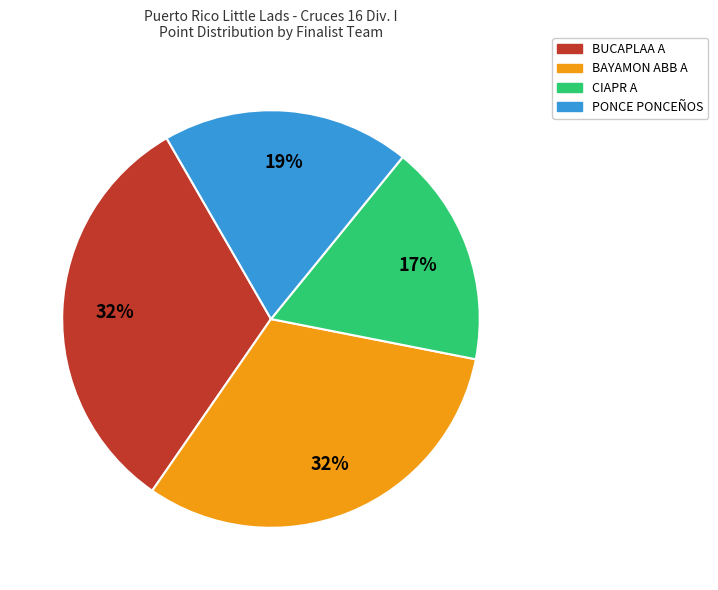

Is there any slice that represents more than half of the pie?

No